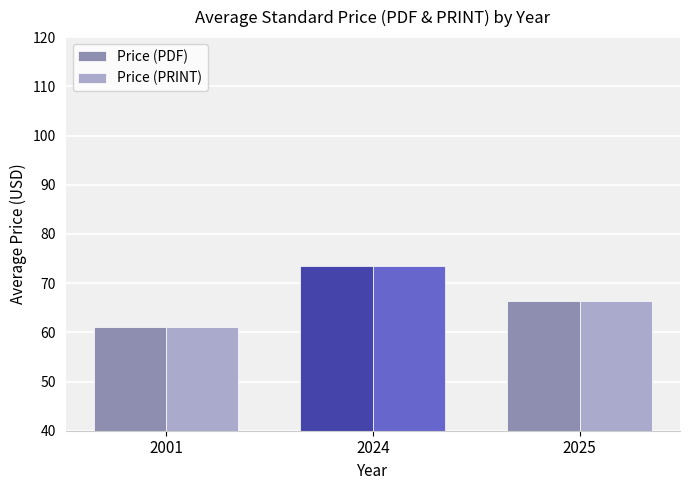

What is the average value of the Price (PRINT) series?

66.9